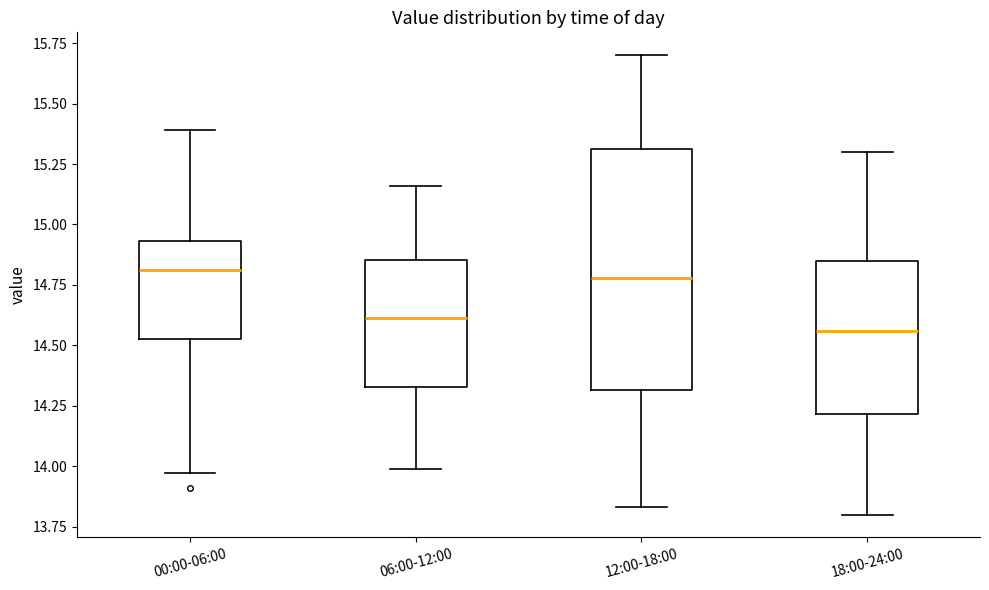

Where does the median line of the box for 00:00-06:00 sit on the y-axis? The values are not printed on the chart, so give them approximately, as read against the axis.

14.80